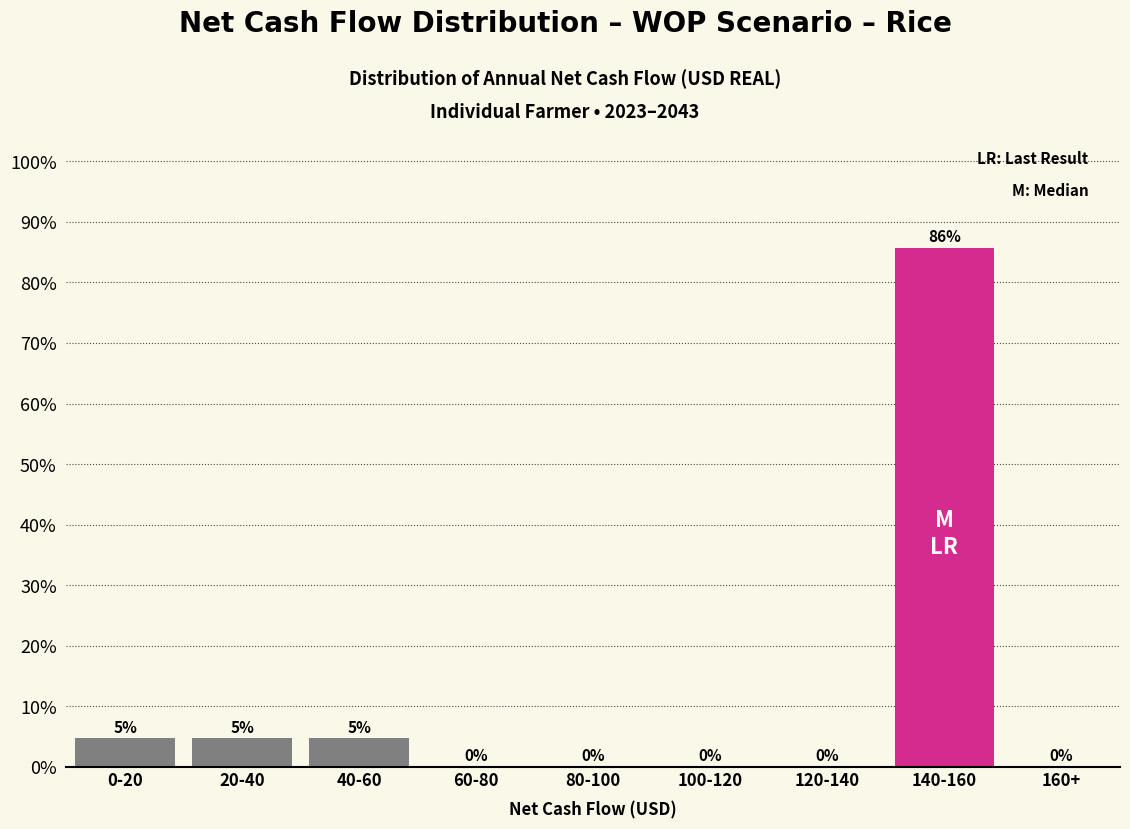

True or false: the data shows 0.0 at 80-100.

True